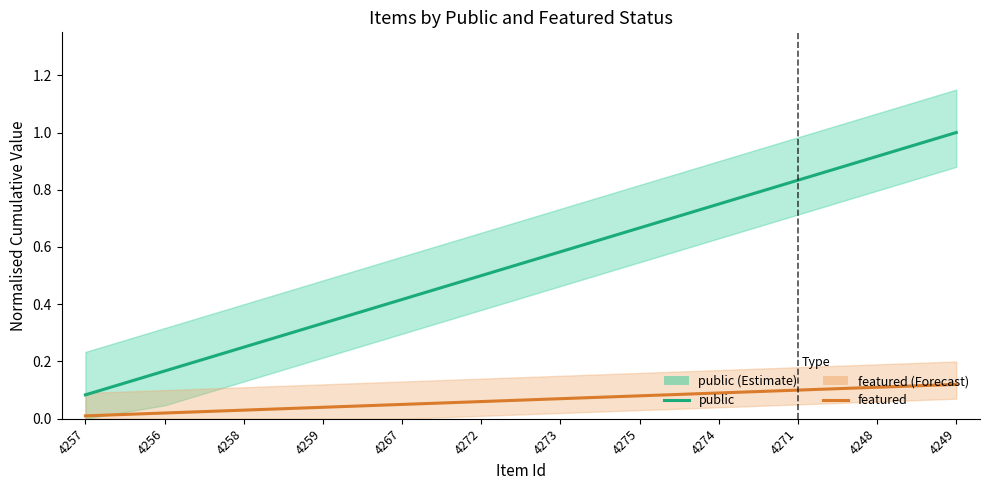

What is the value of the featured point at the 5th from the left?

0.1